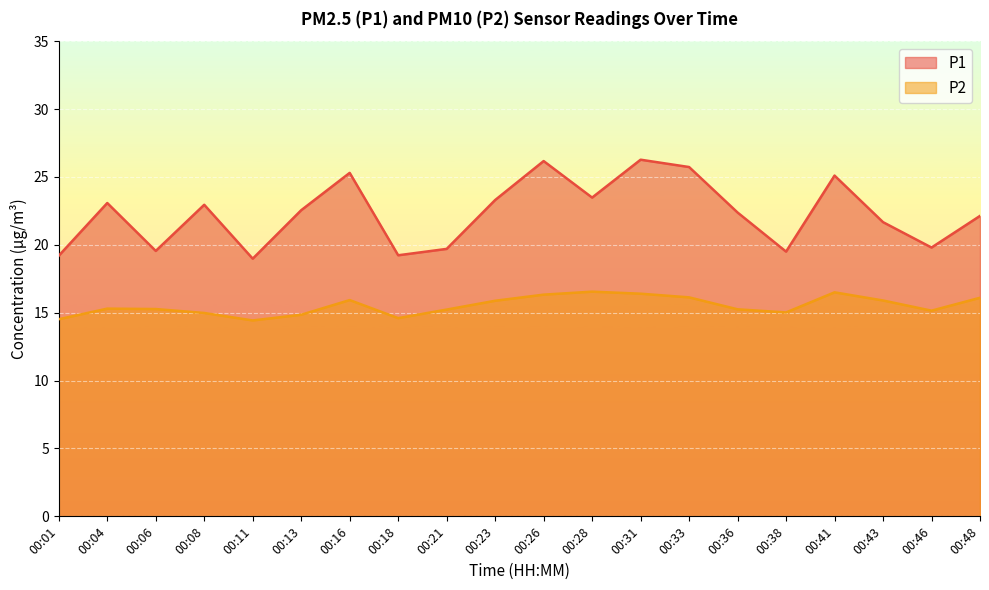

At which category is the sum across all series the highest?

00:31